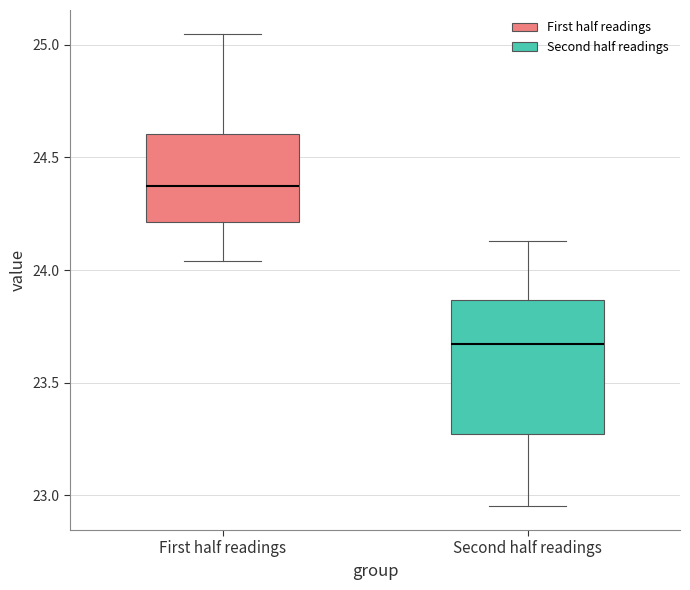

Comparing the boxes themselves (not the whiskers), which one is the tallest?

Second half readings